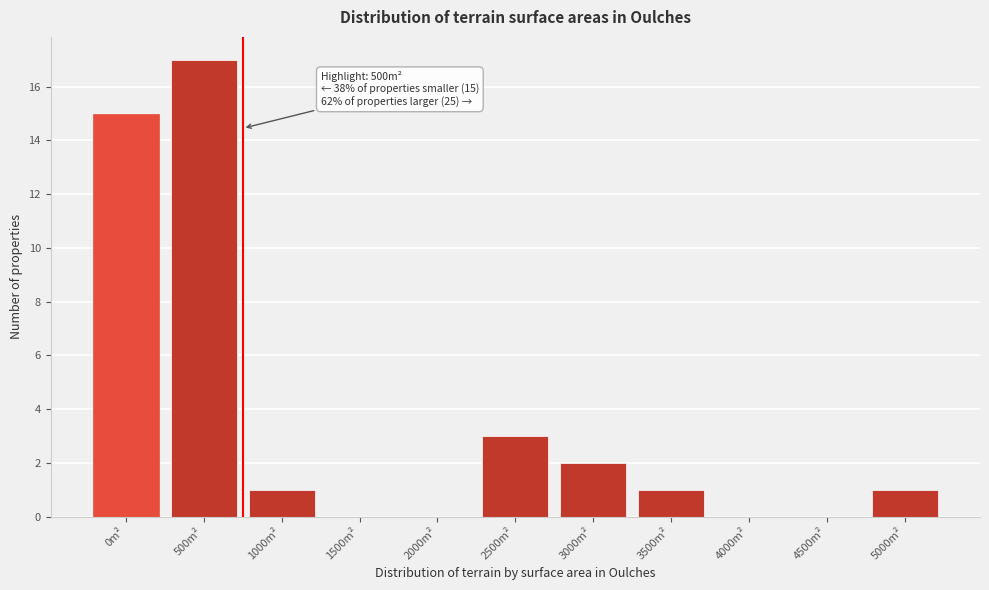

Reading left to right, what are all the values shown in this chart?

0m²=15	500m²=17	1000m²=1	1500m²=0	2000m²=0	2500m²=3	3000m²=2	3500m²=1	4000m²=0	4500m²=0	5000m²=1